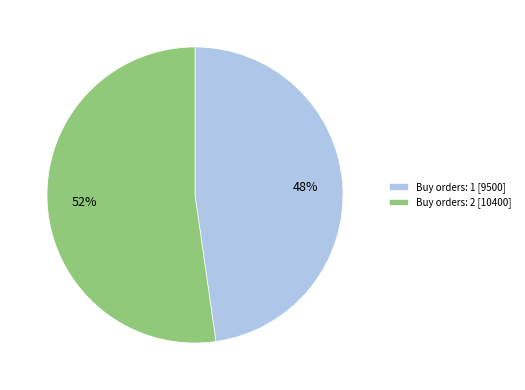

What is the ratio of the value at Buy orders: 1 [9500] to the value at Buy orders: 2 [10400]?

0.9